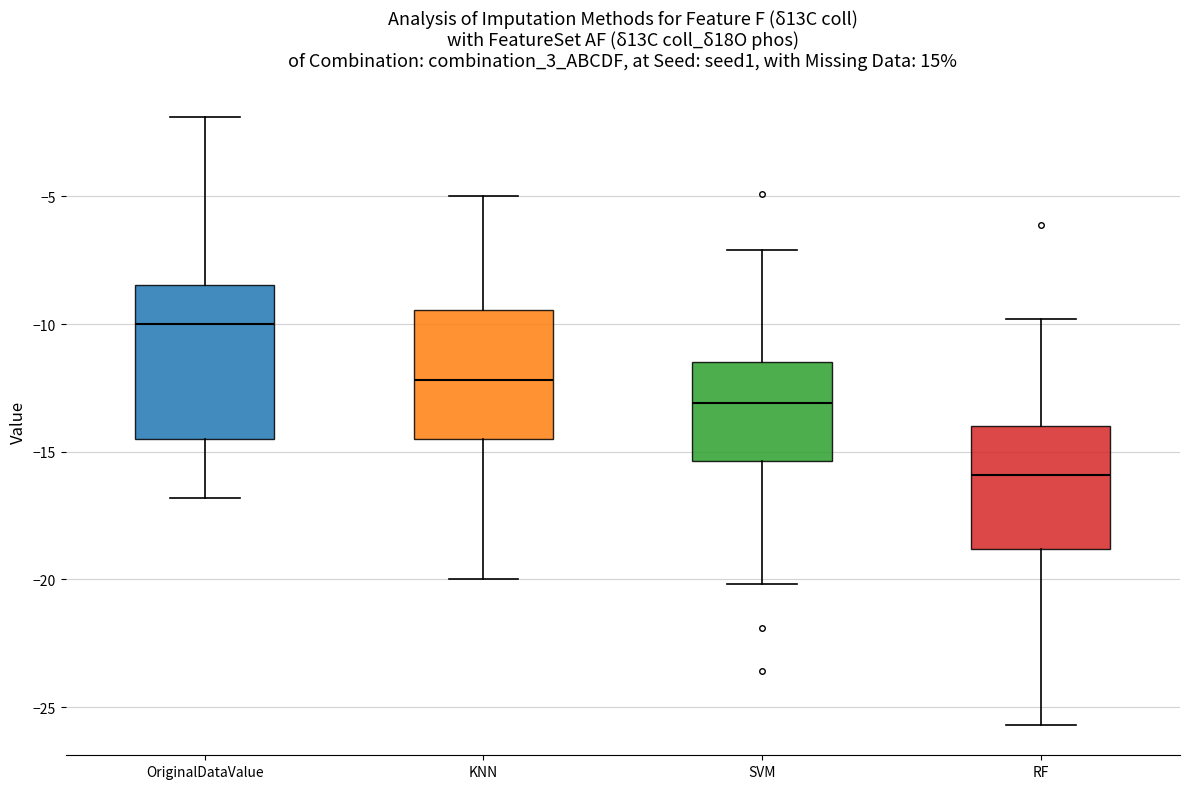

Which box is the tallest, from its lower edge to its upper edge?

OriginalDataValue